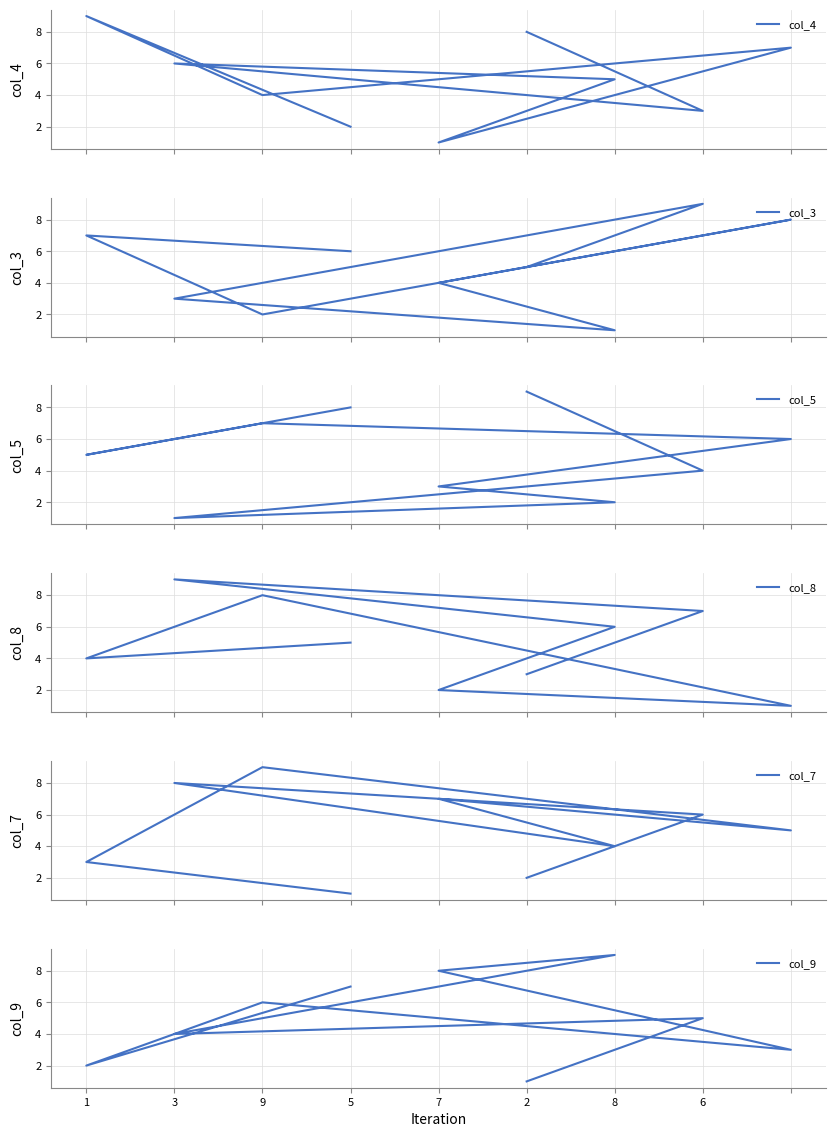

Which series has the largest total across all categories?

col_4